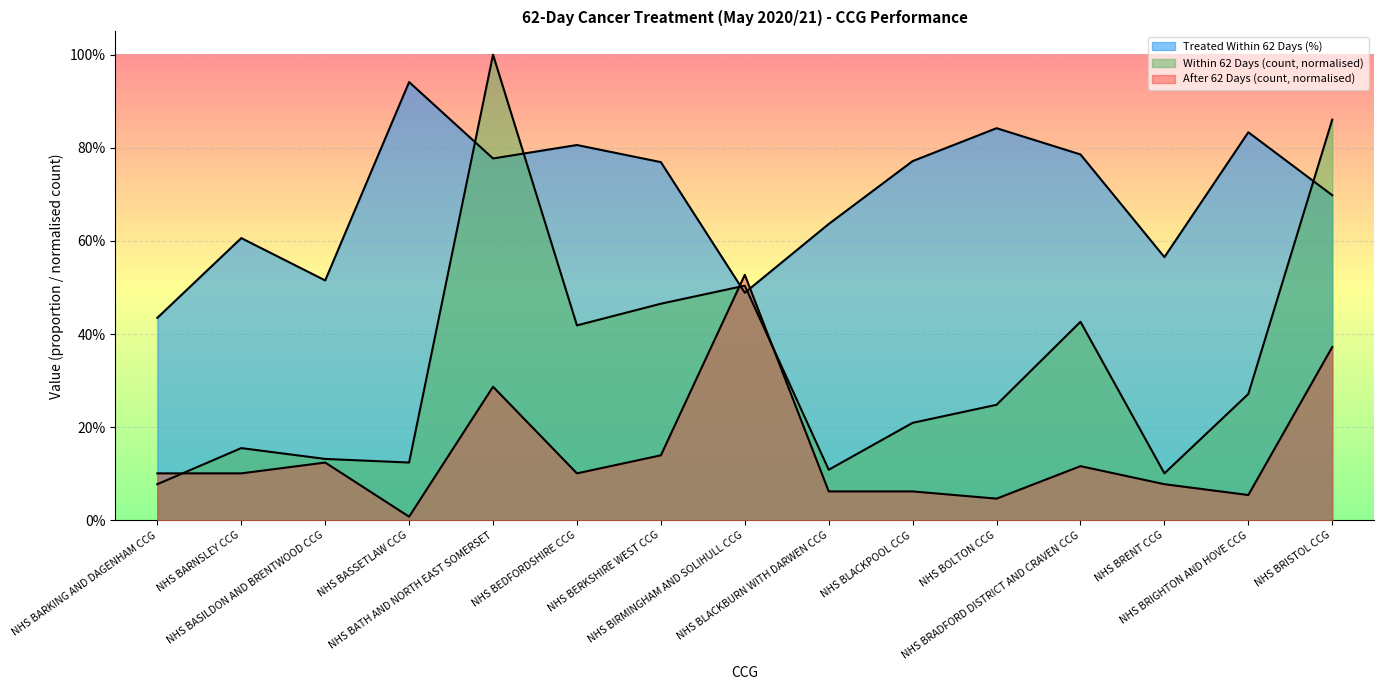

The Within 62 Days (count) series shows 0.1 at NHS BLACKBURN WITH DARWEN CCG. True or false?

True